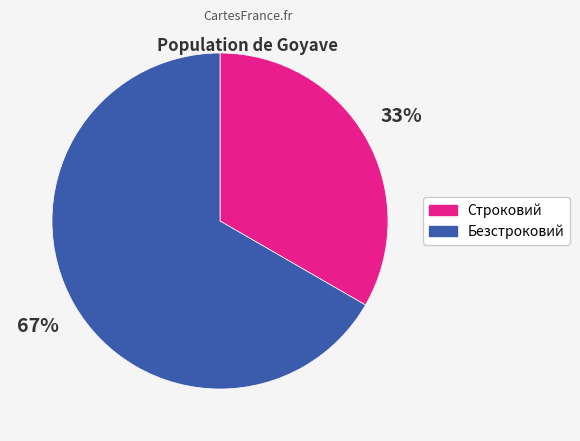

Which category accounts for the majority?

Безстроковий